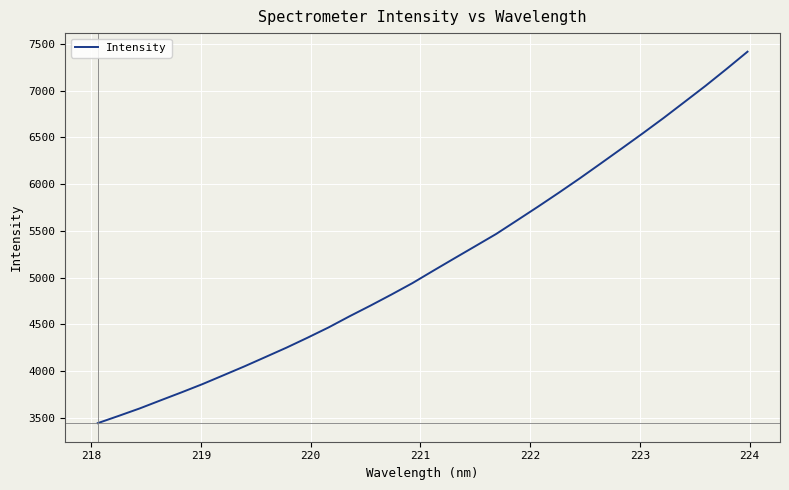

What is the smallest value displayed?

3442.4